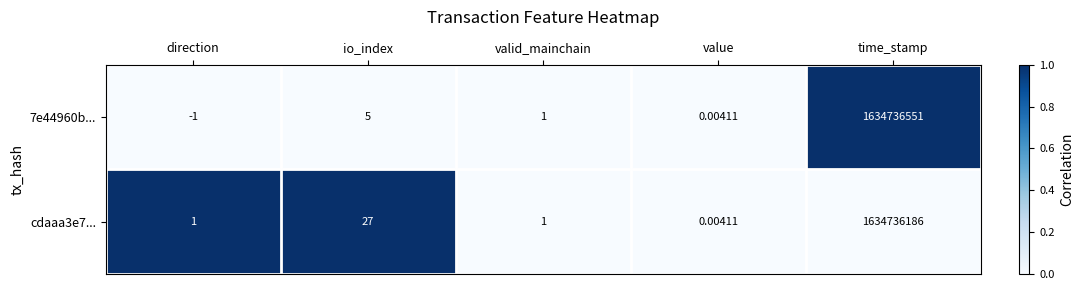

At how many categories does at least one series exceed 0?

5